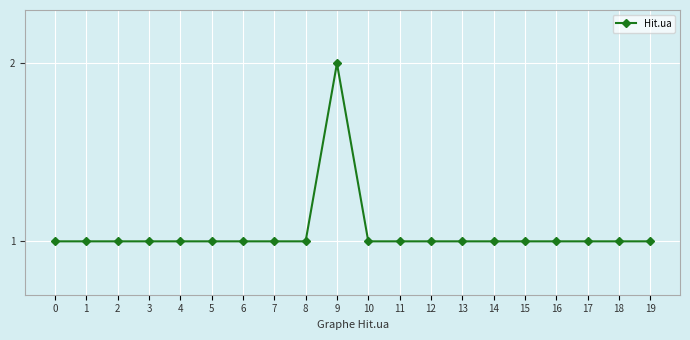

What is the minimum value shown in the chart?

1